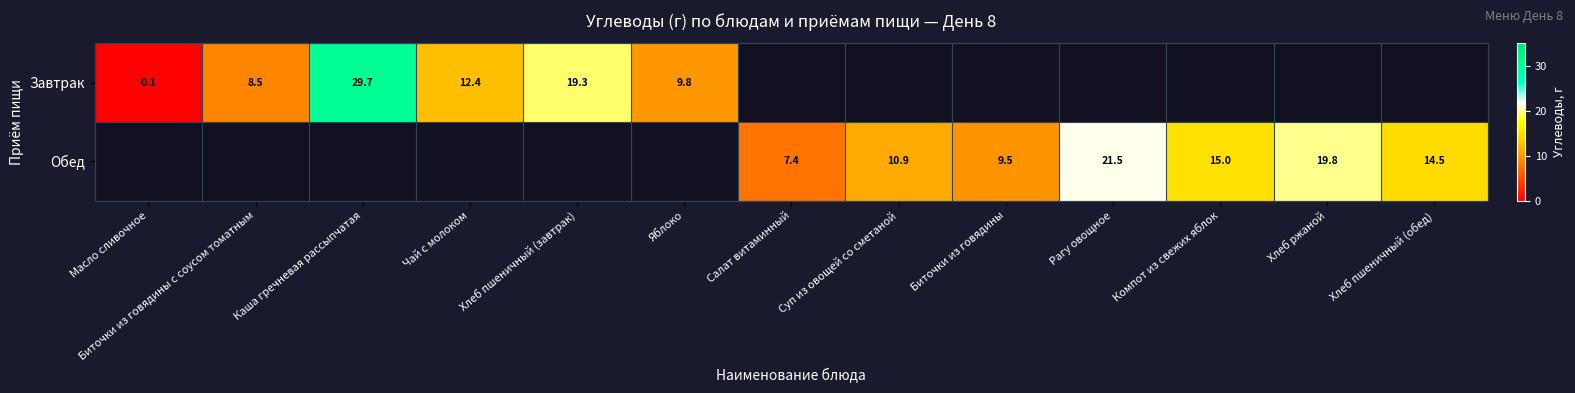

How many data points does each series have?

13